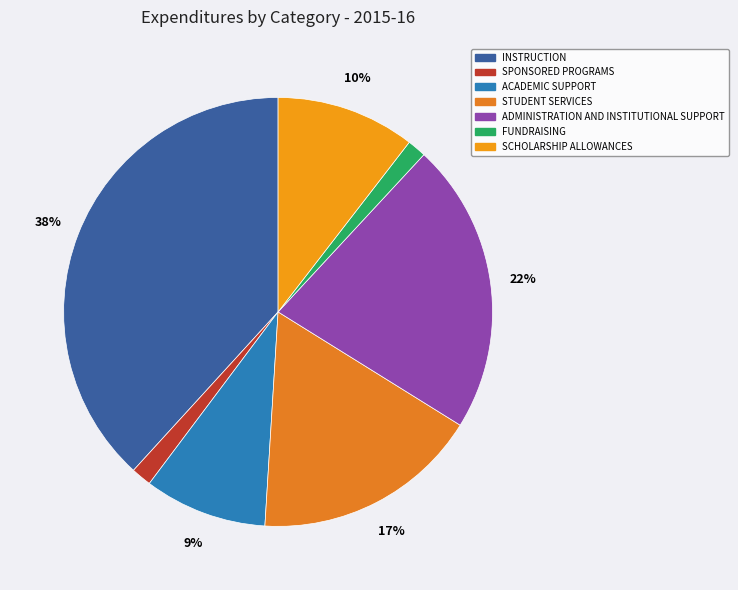

To the nearest percent, what percentage of the pie is SCHOLARSHIP ALLOWANCES?

10%